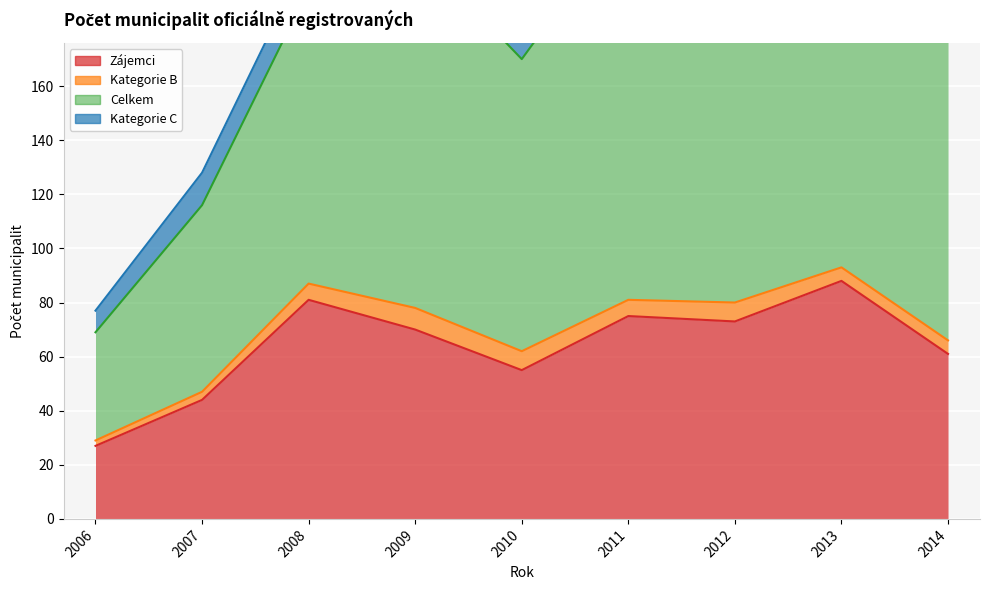

True or false: Zájemci and Celkem intersect in this chart.

False